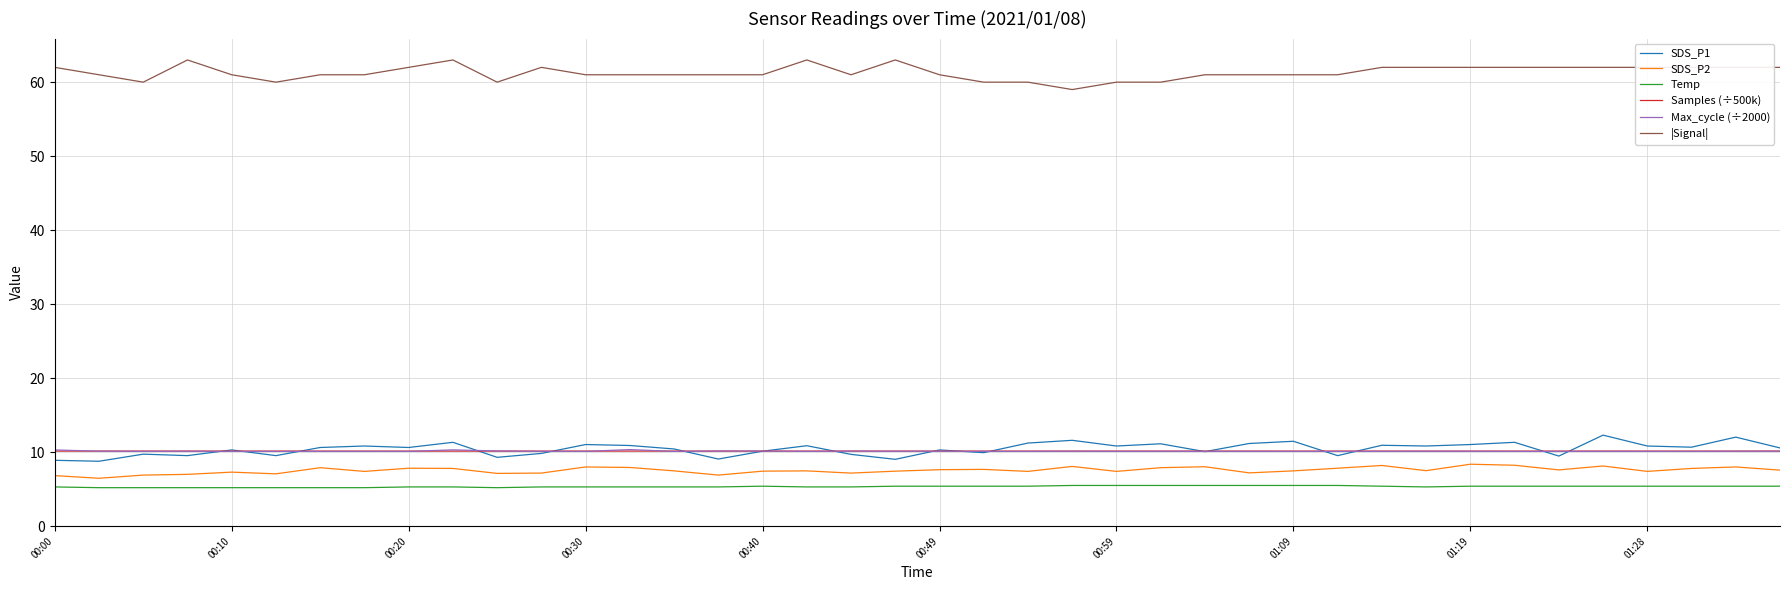

What is the maximum value for Max_cycle (÷2000)?

10.3